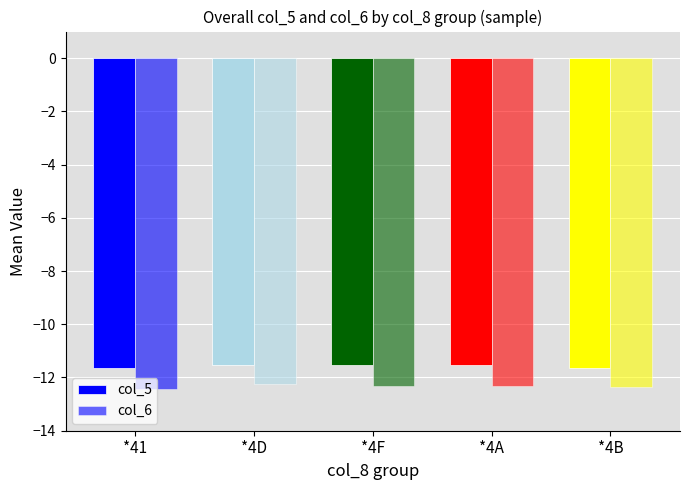

How many bars are there in total?

10